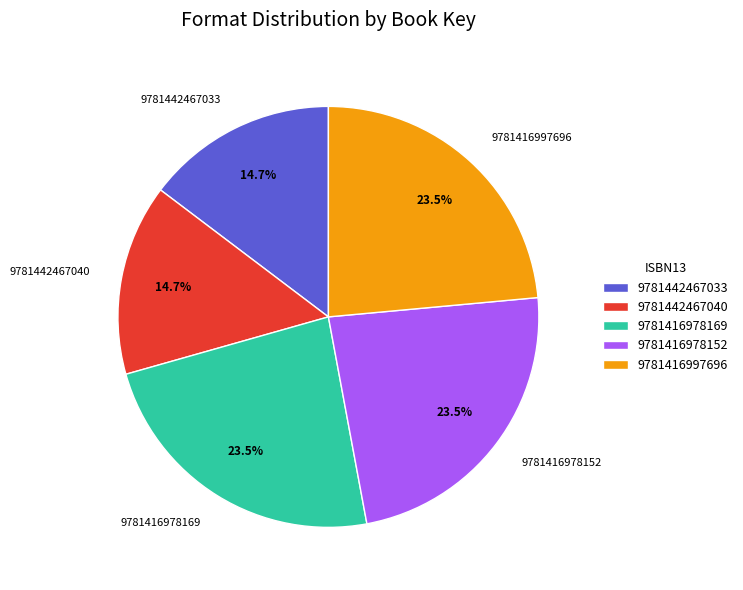

Combined, what portion of the pie is 9781442467033 and 9781416978152?

38.2%